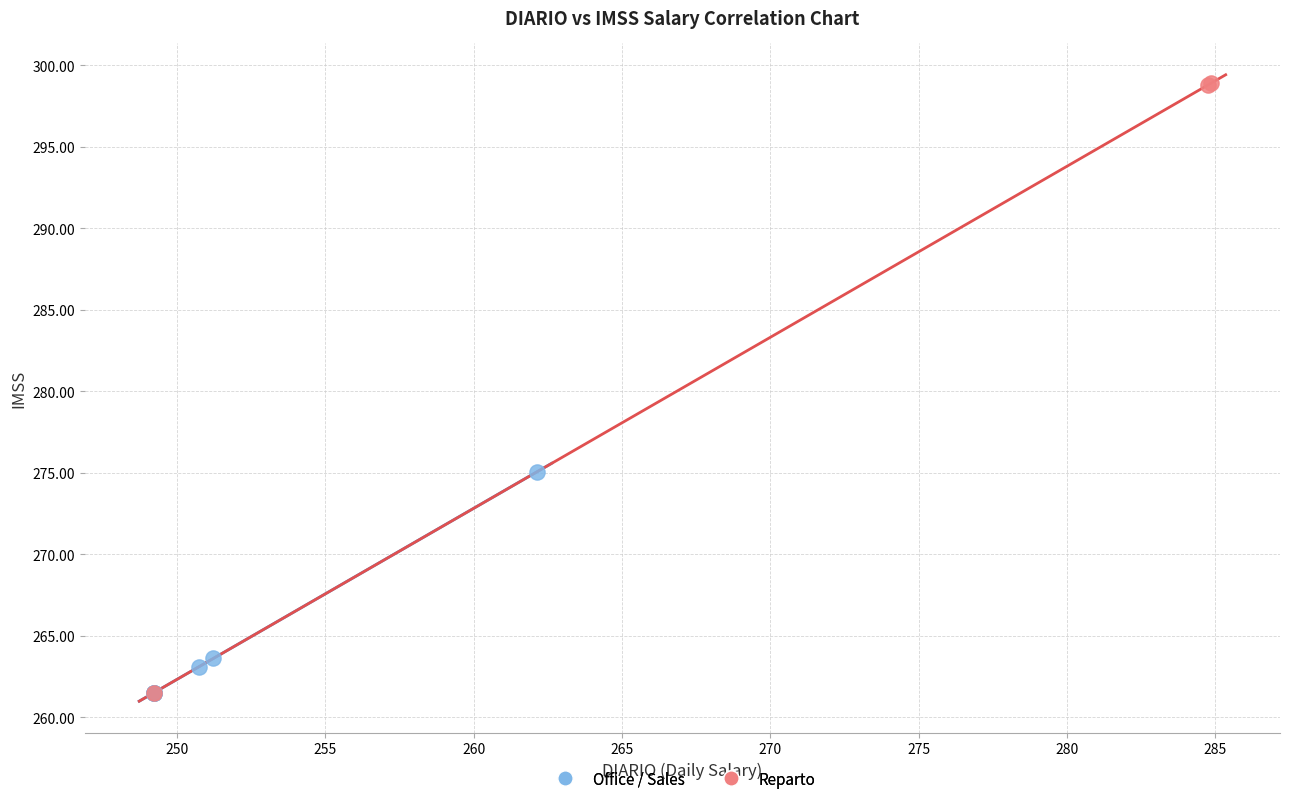

Which series has the widest spread of Y values?

Reparto